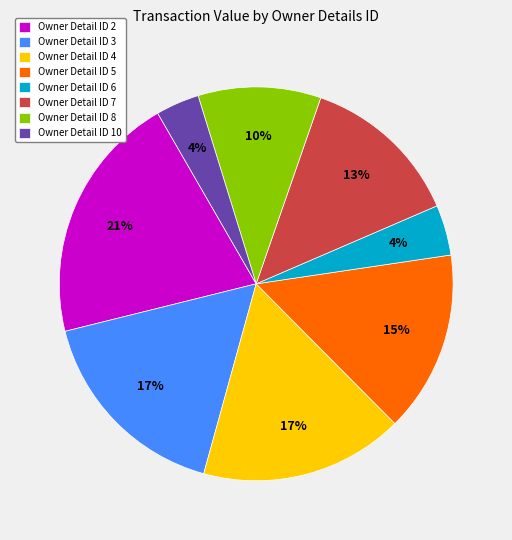

Is the sum of Owner Detail ID 4 and Owner Detail ID 10 greater than half?

No